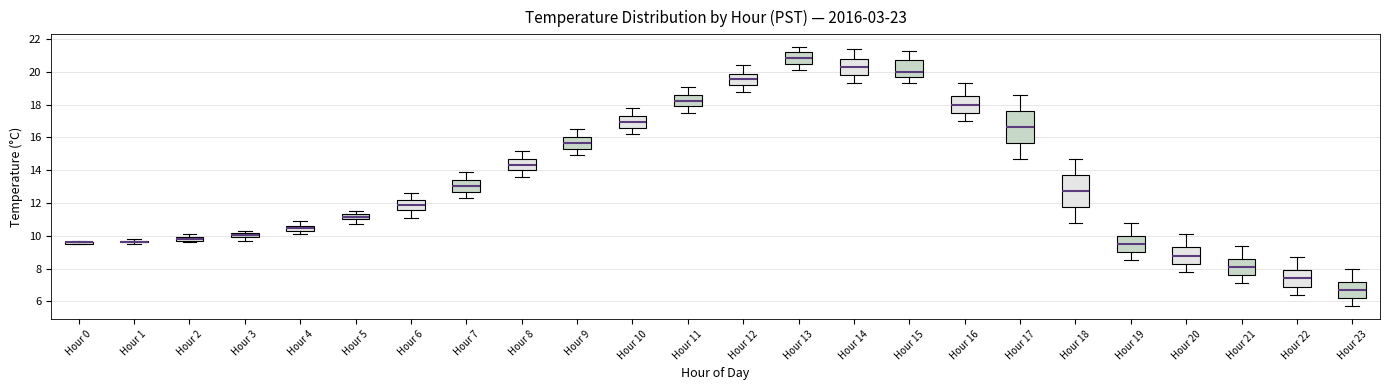

Where does the median line of the box for Hour 5 sit on the y-axis? The values are not printed on the chart, so give them approximately, as read against the axis.

11.2